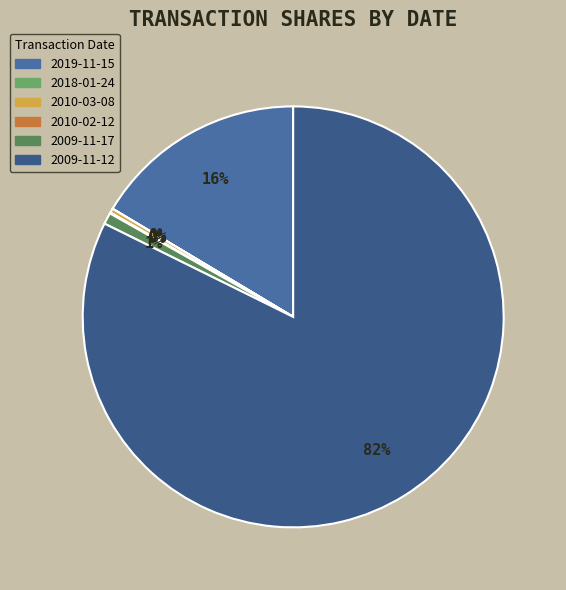

Combined, do 2009-11-17 and 2018-01-24 account for over 50%?

No